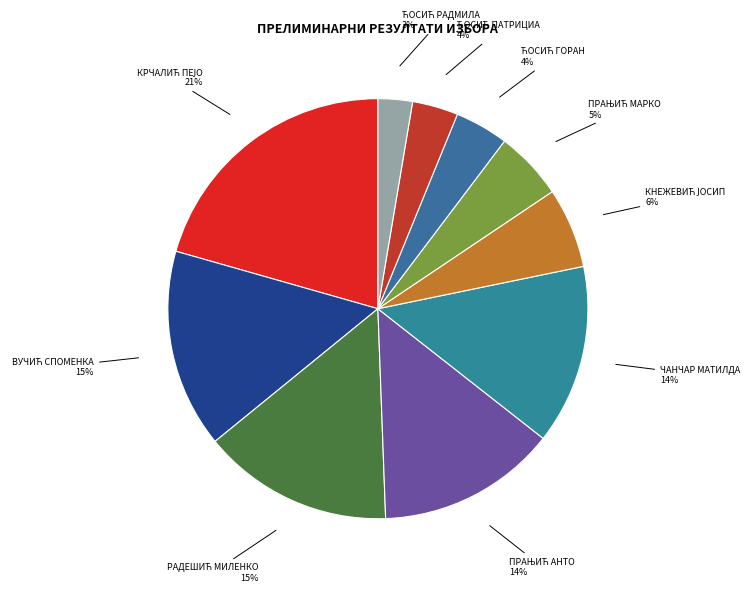

How many slices are in this pie chart?

10